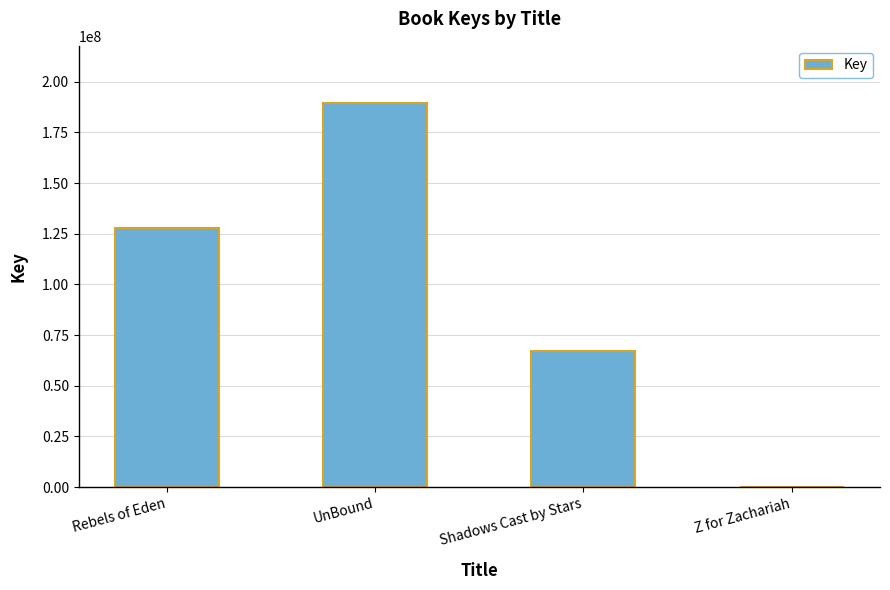

The chart shows a value of 67340311 at Shadows Cast by Stars. True or false?

True